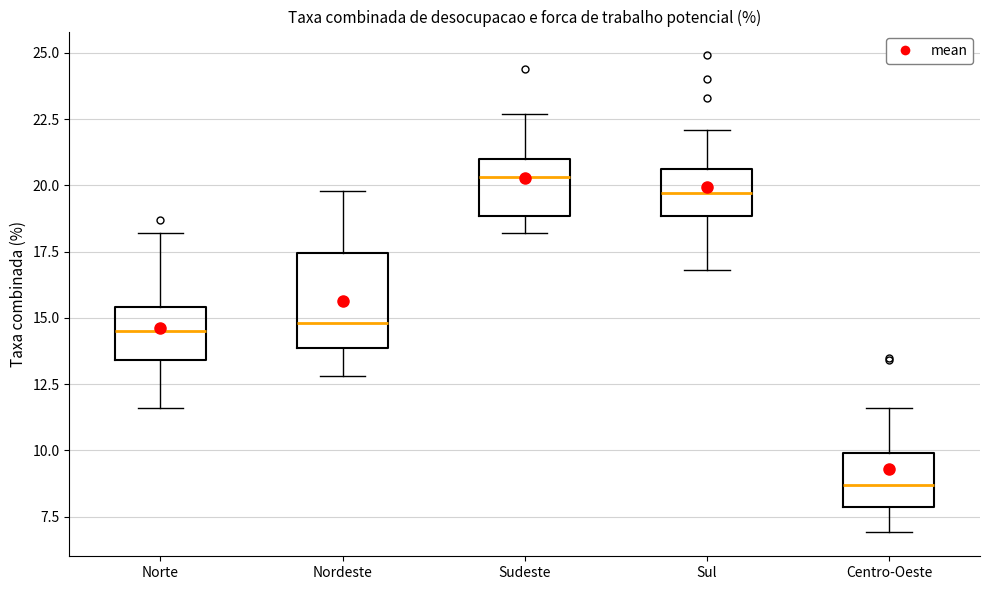

Reading left to right, read every box against the y-axis: the position of its median line, the range the box covers, and the ends of its whiskers. The values are not printed on the chart, so give them approximately, as read against the axis.

Norte: median 14.5, box 13.5 to 15.5, whiskers 11.5 to 18.0
Nordeste: median 15.0, box 14.0 to 17.5, whiskers 13.0 to 20.0
Sudeste: median 20.5, box 19.0 to 21.0, whiskers 18.0 to 22.5
Sul: median 19.5, box 19.0 to 20.5, whiskers 17.0 to 22.0
Centro-Oeste: median 8.5, box 8.0 to 10.0, whiskers 7.0 to 11.5